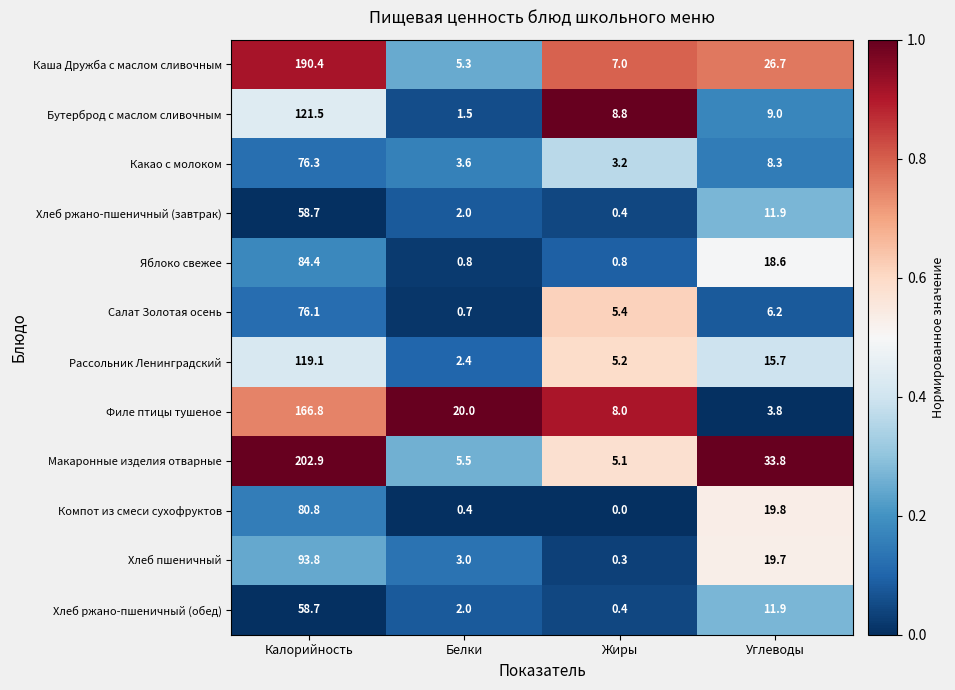

Between Белки and Жиры, which series saw the biggest shift?

Филе птицы тушеное